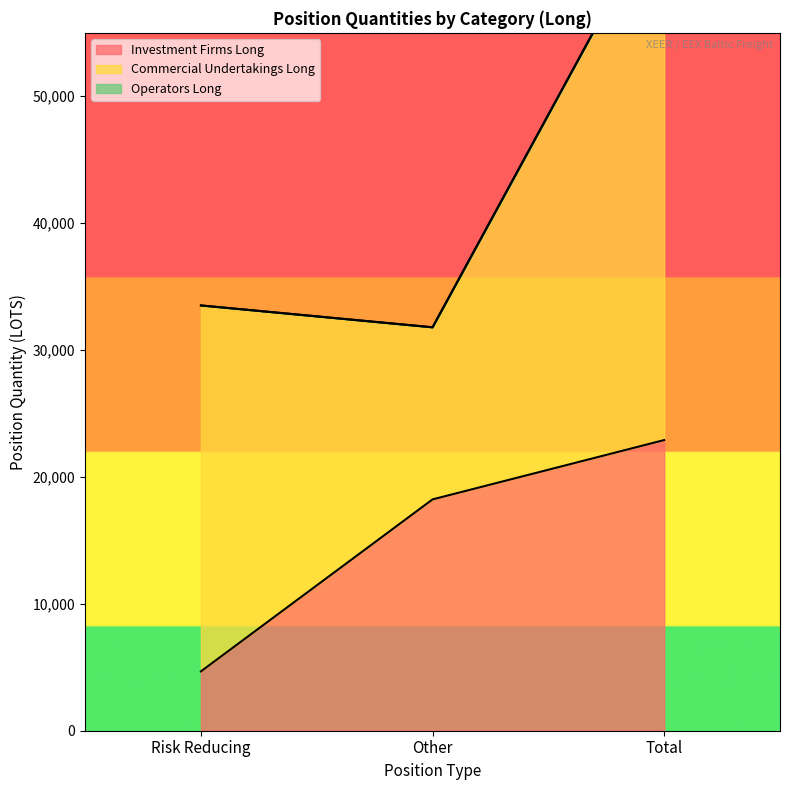

What is the highest value of the Commercial Undertakings Long series?

42404.6